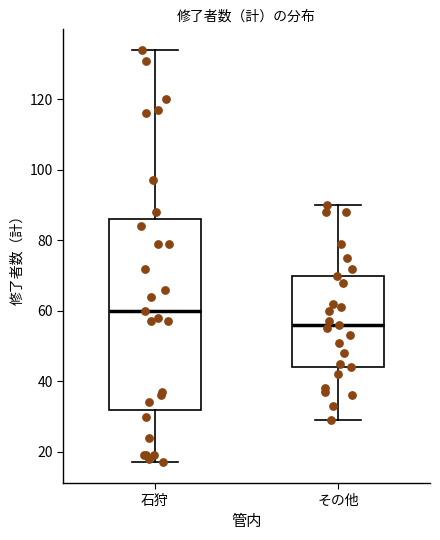

Which box has the lowest median line?

その他